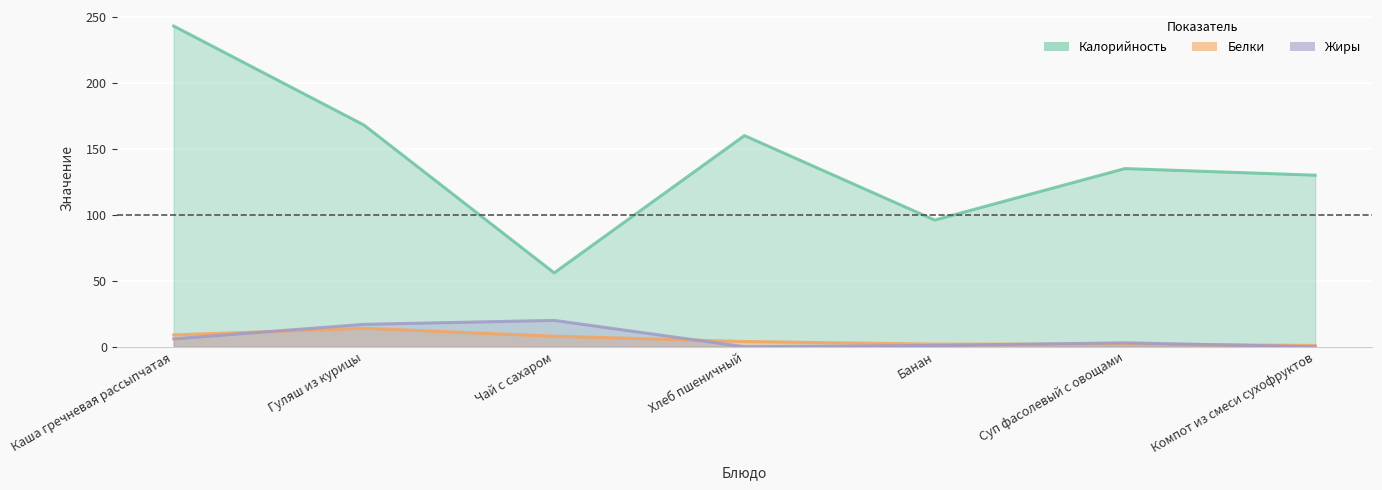

Where is Калорийность nearest to the value 149?

Хлеб пшеничный